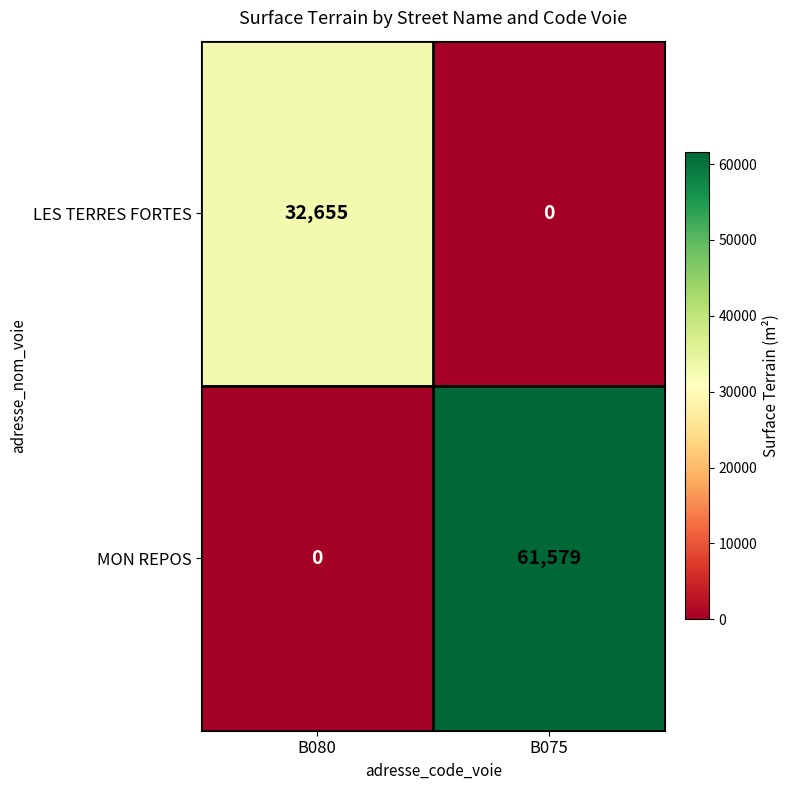

What is the sum of all LES TERRES FORTES values?

32655